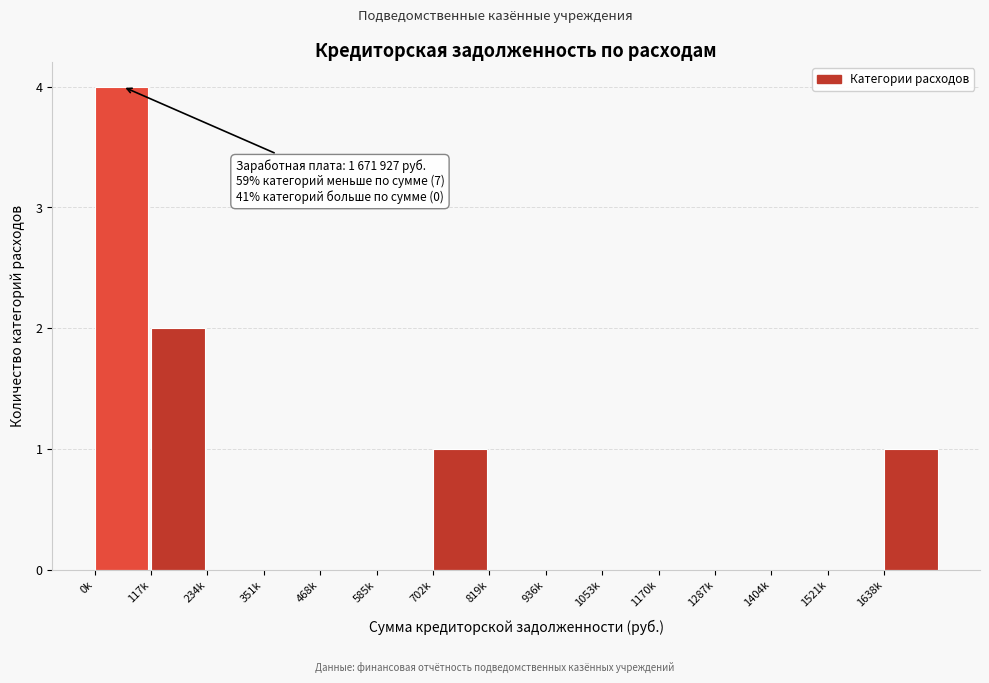

Reading left to right, extract all data points from this chart.

0k=4	117k=2	234k=0	351k=0	468k=0	585k=0	702k=1	819k=0	936k=0	1053k=0	1170k=0	1287k=0	1404k=0	1521k=0	1638k=1